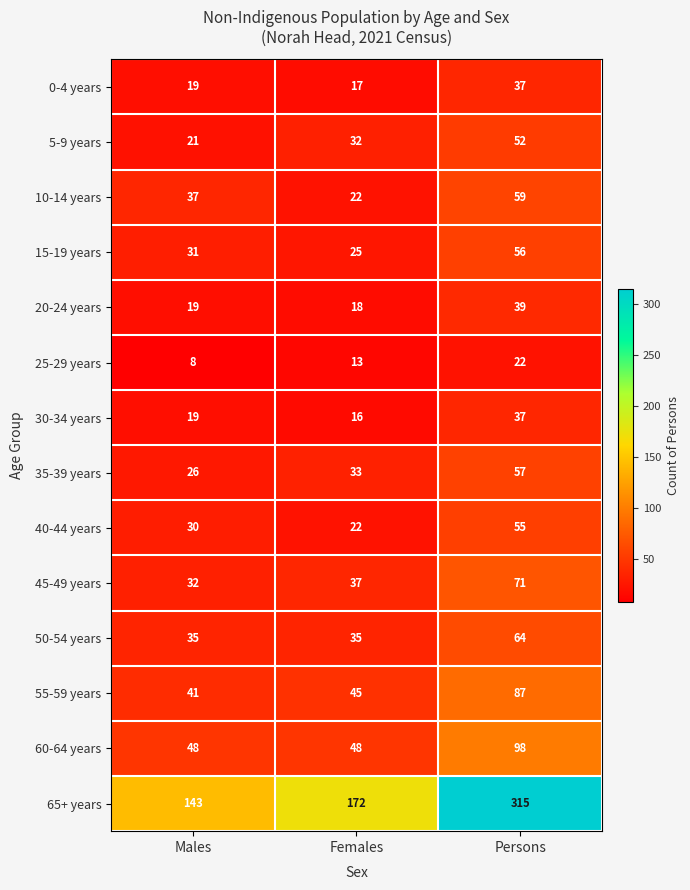

Is it true that 25-29 years equals 8 at Males?

True